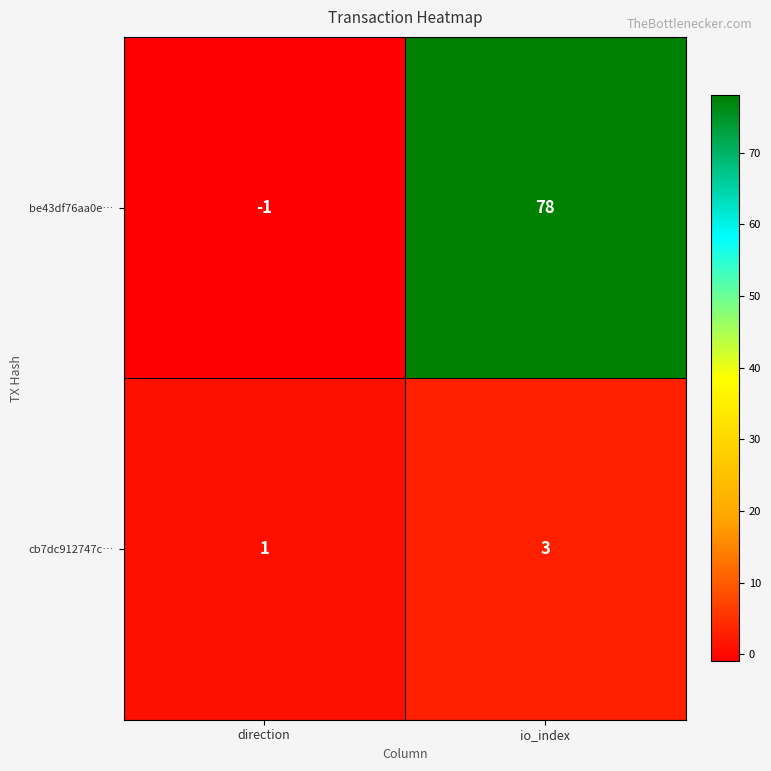

What is the difference between the highest and lowest values at io_index?

75